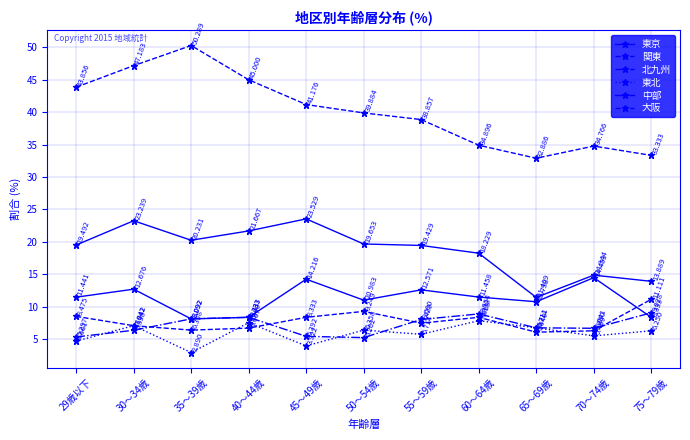

In 東北, how many points are higher than both neighbors (excluding endpoints)?

4